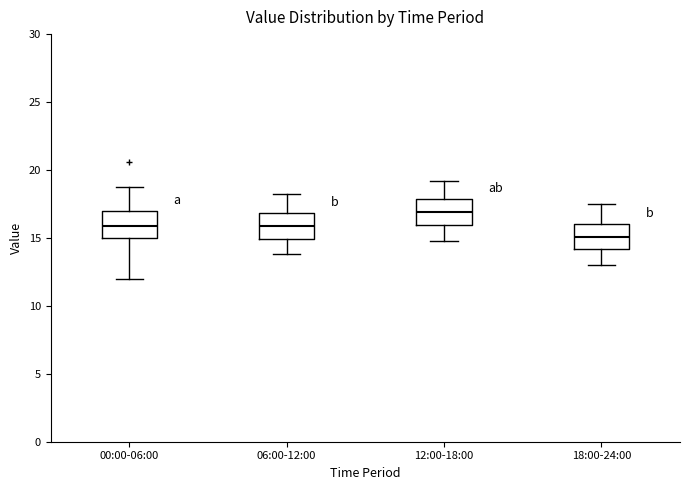

Reading left to right, transcribe this box plot: for each box, give where its median line is, the range the box spans, and where its two whiskers end, as read against the y-axis. The values are not printed on the chart, so give them approximately, as read against the axis.

00:00-06:00: median 16.0, box 15.0 to 17.0, whiskers 12.0 to 19.0
06:00-12:00: median 16.0, box 15.0 to 17.0, whiskers 14.0 to 18.0
12:00-18:00: median 17.0, box 16.0 to 18.0, whiskers 15.0 to 19.0
18:00-24:00: median 15.0, box 14.0 to 16.0, whiskers 13.0 to 17.5